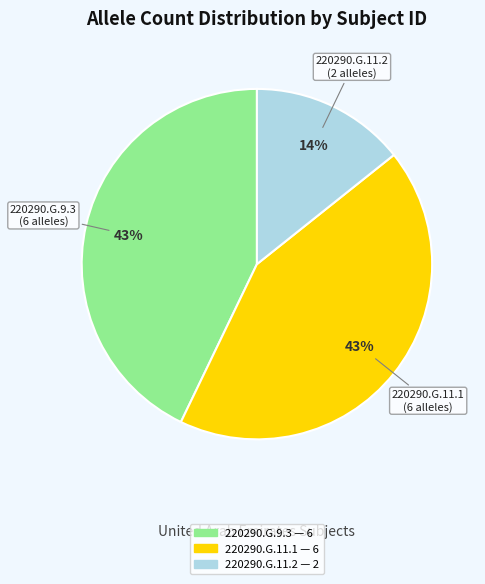

How many slices are in this pie chart?

3